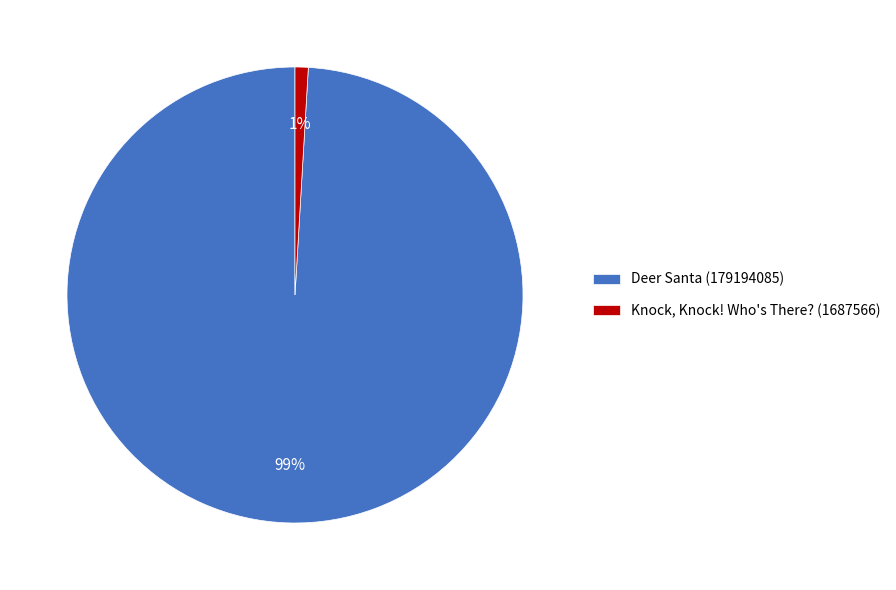

To the nearest percent, what percentage of the pie is Deer Santa (179194085)?

99%